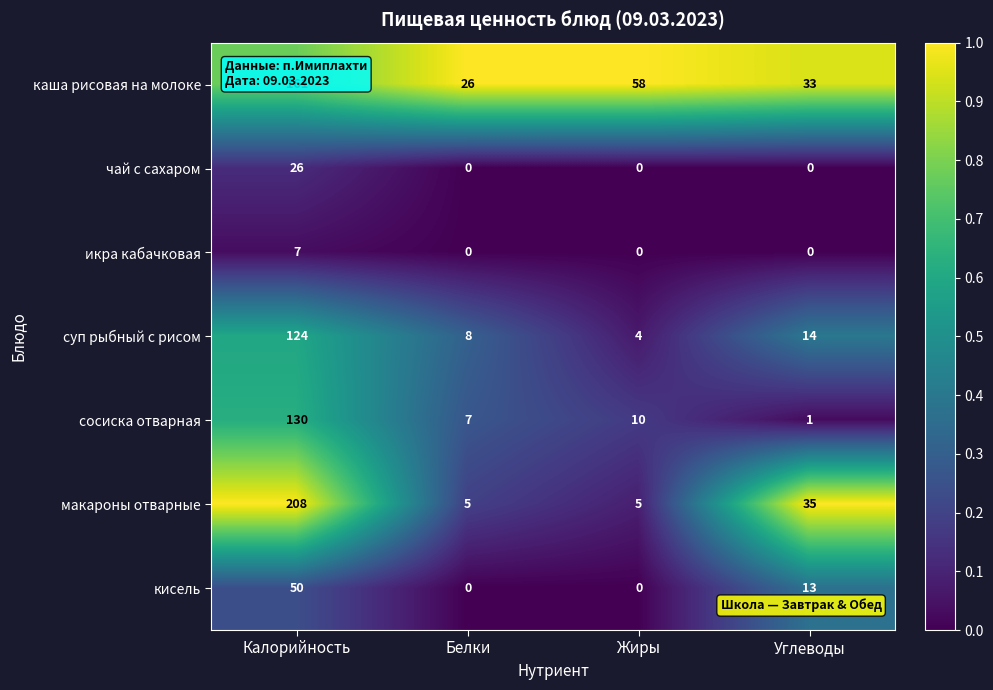

List the series in order of their peak value, highest first.

макароны отварные, каша рисовая на молоке, сосиска отварная, суп рыбный с рисом, кисель, чай с сахаром, икра кабачковая